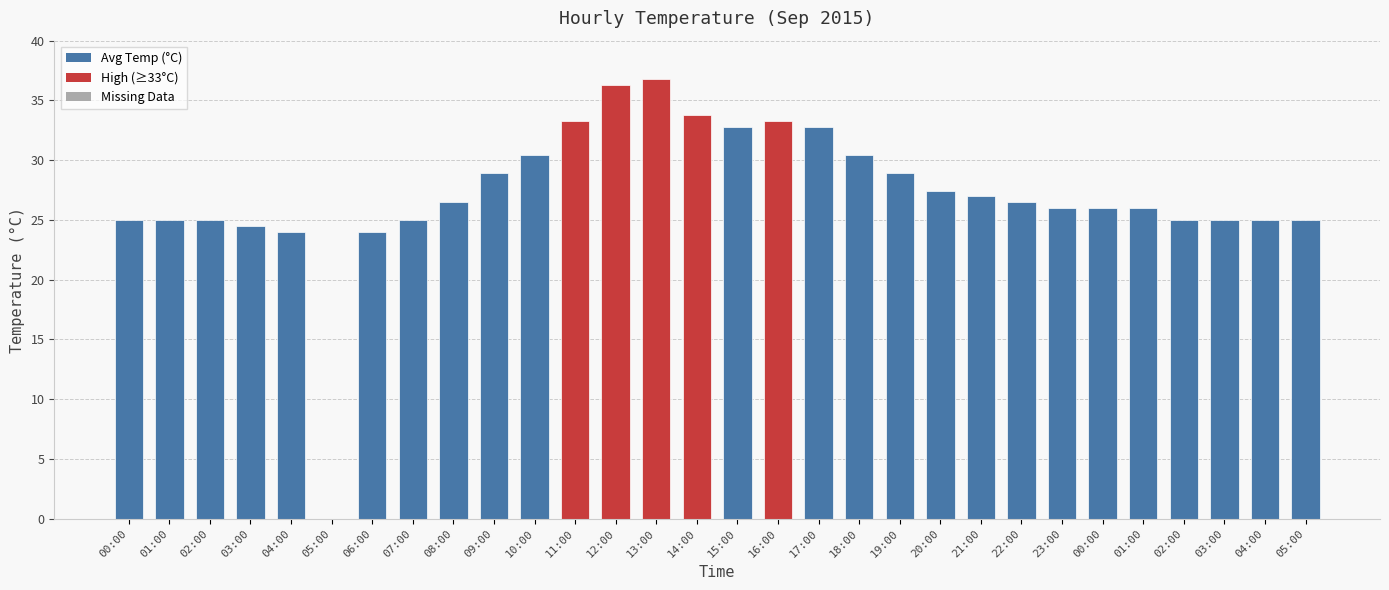

How many positive values are there?

29